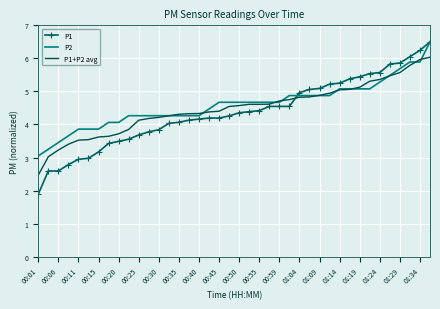

What is the maximum value for P1+P2 avg?

6.0